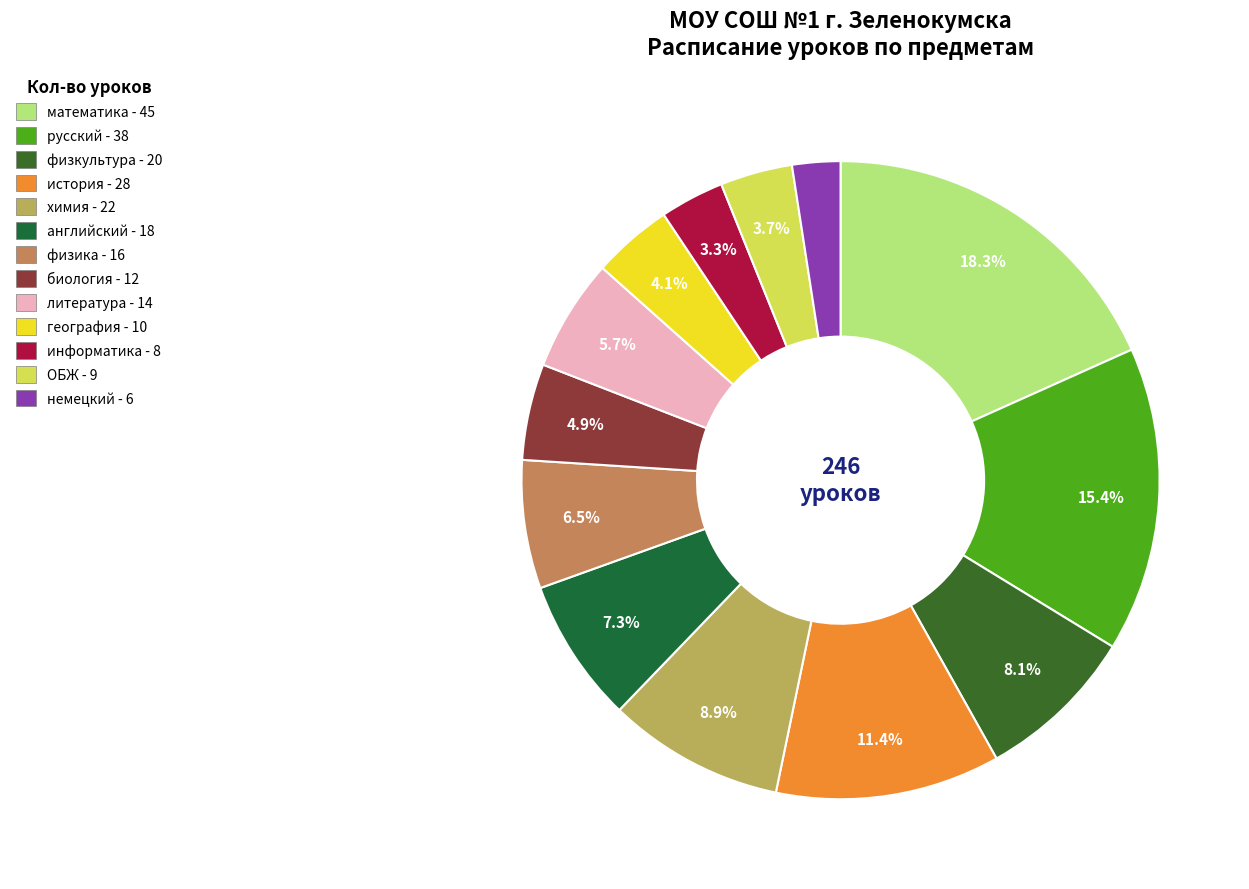

Does any single category account for the majority?

No